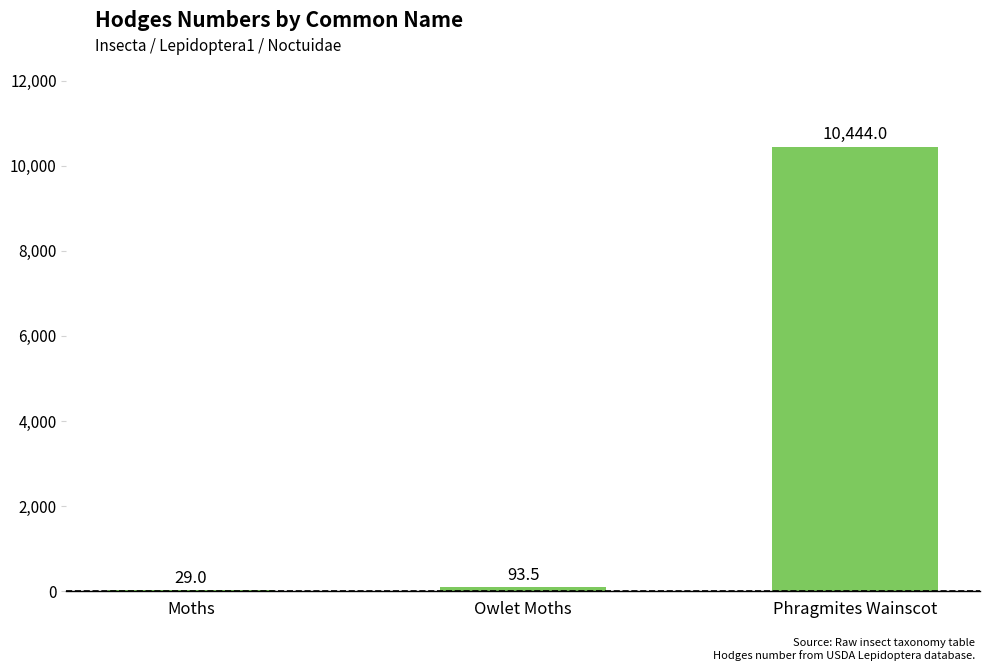

What is the average value?

3522.2